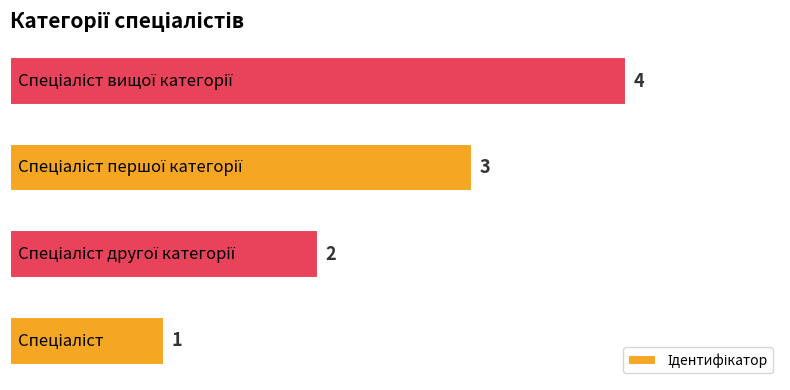

What is the greatest value displayed?

4